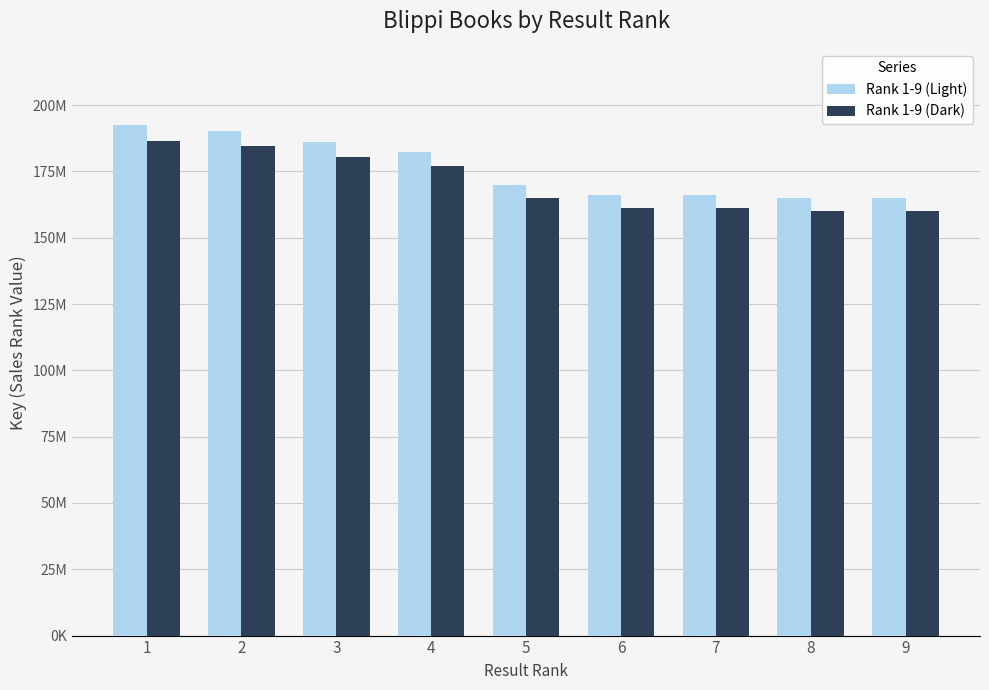

List the series in order of their overall mean, highest first.

Rank 1-9 (Light), Rank 1-9 (Dark)